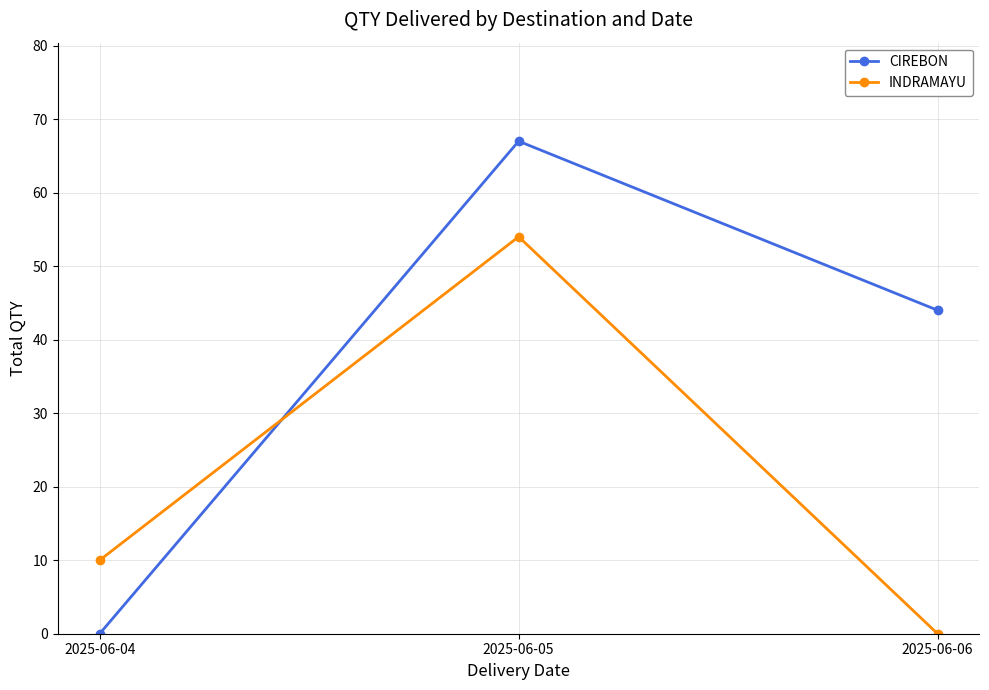

Which series has the widest spread of values?

CIREBON